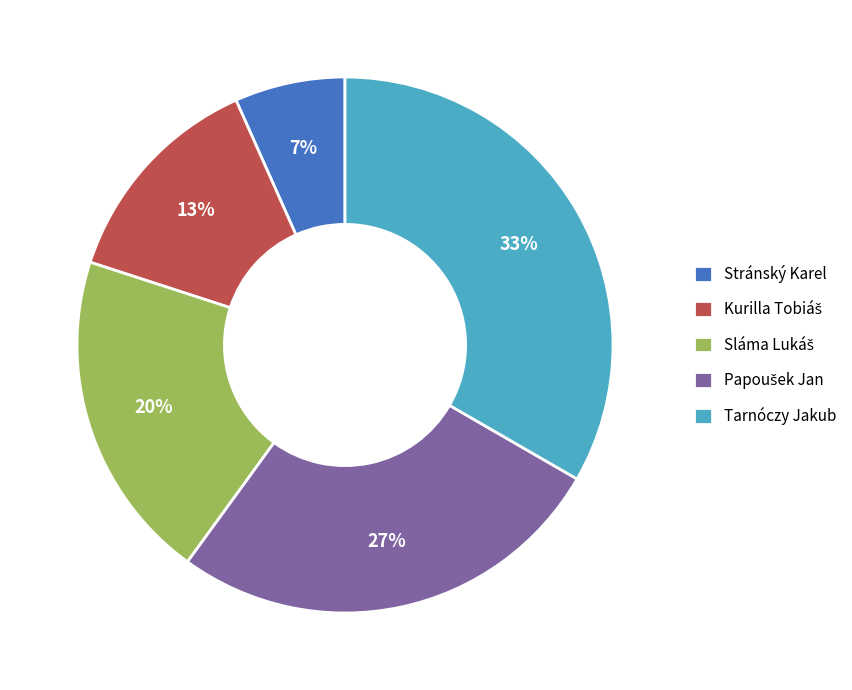

Is it true that Tarnóczy Jakub is 33% of the pie?

True